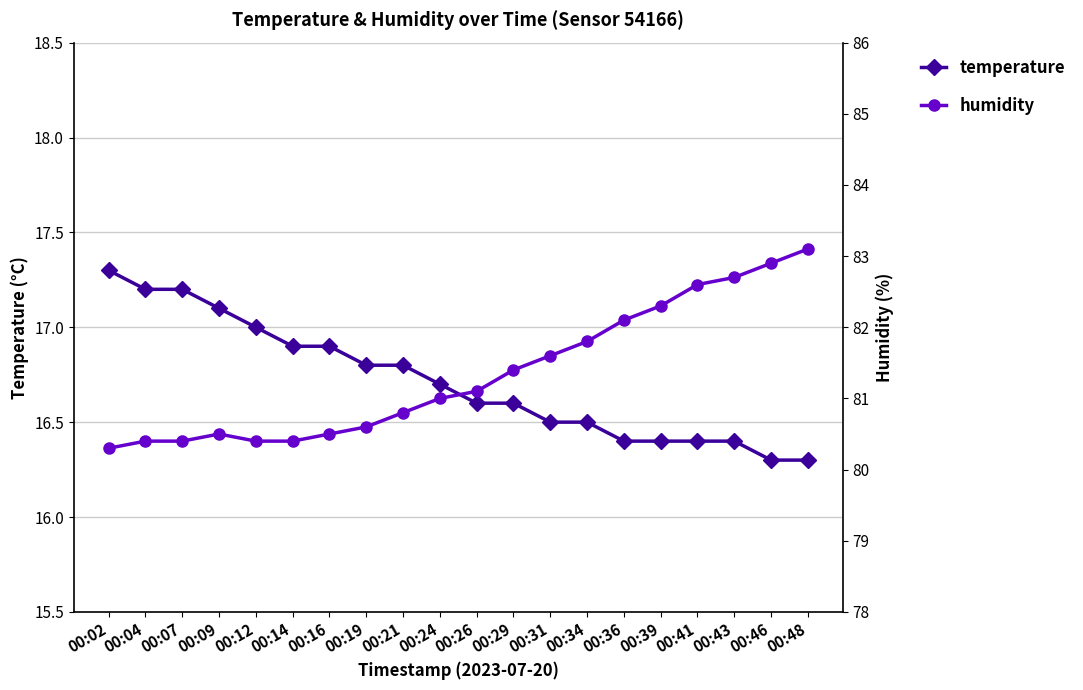

How many series are shown in this chart?

2